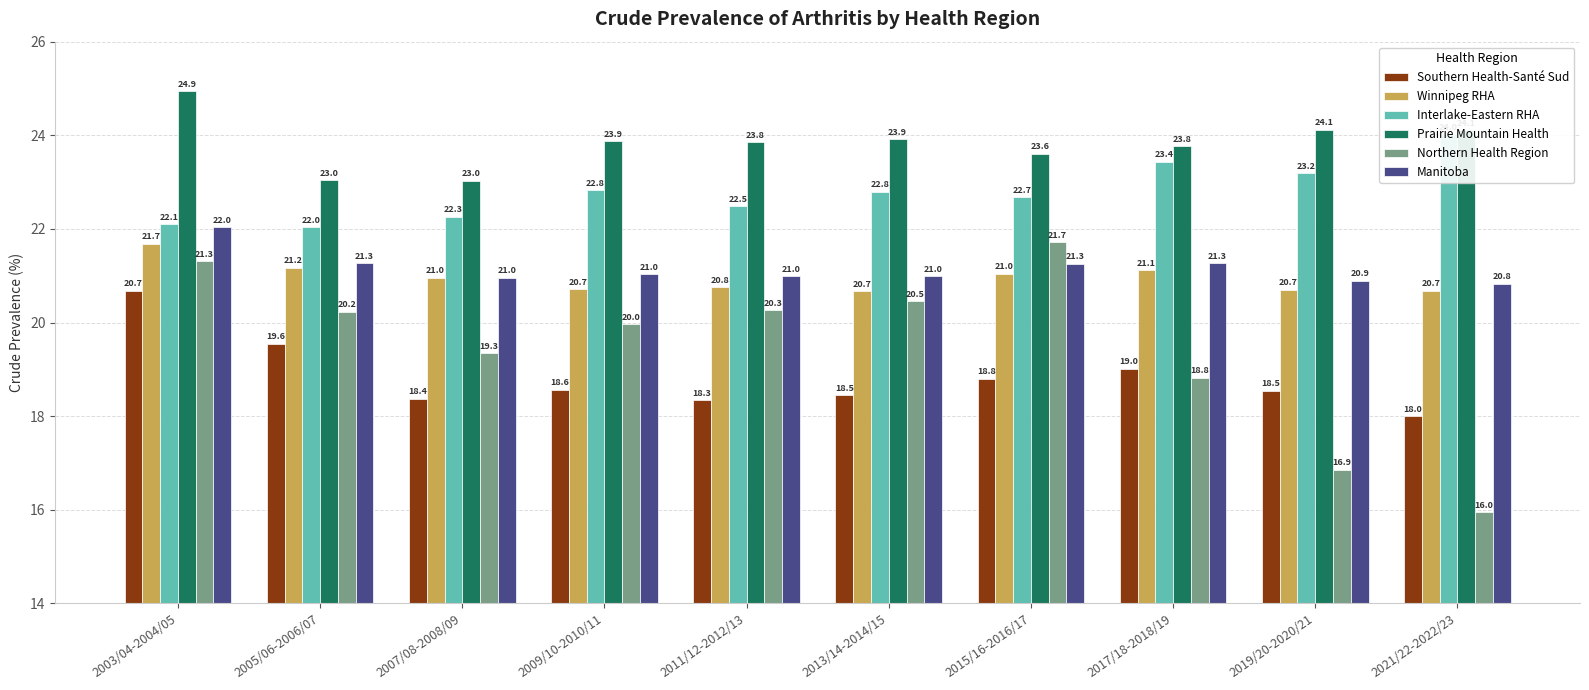

At which category is the sum across all series the highest?

2003/04-2004/05